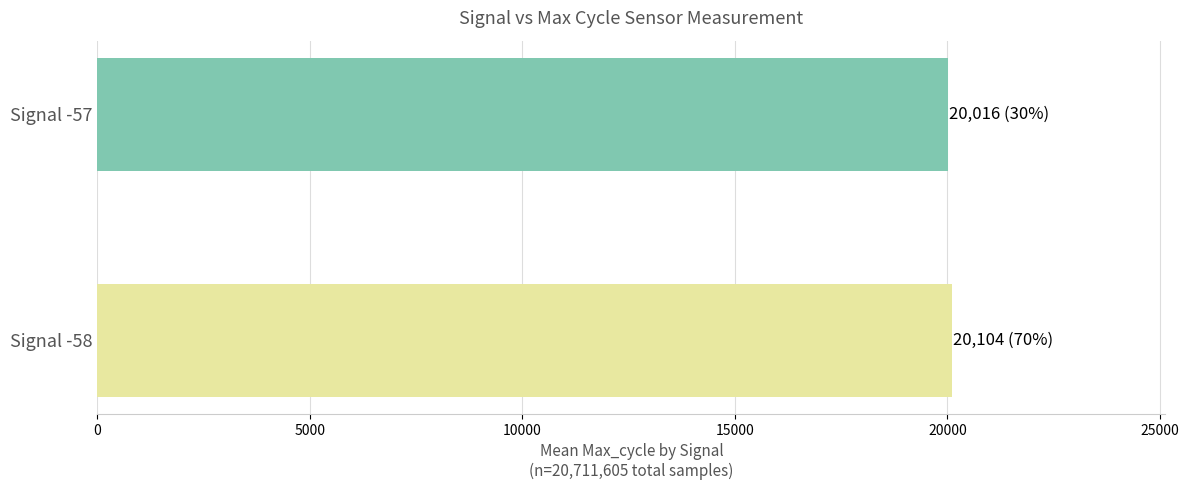

Approximately how many times larger is the value at Signal -57 compared to Signal -58?

1.0